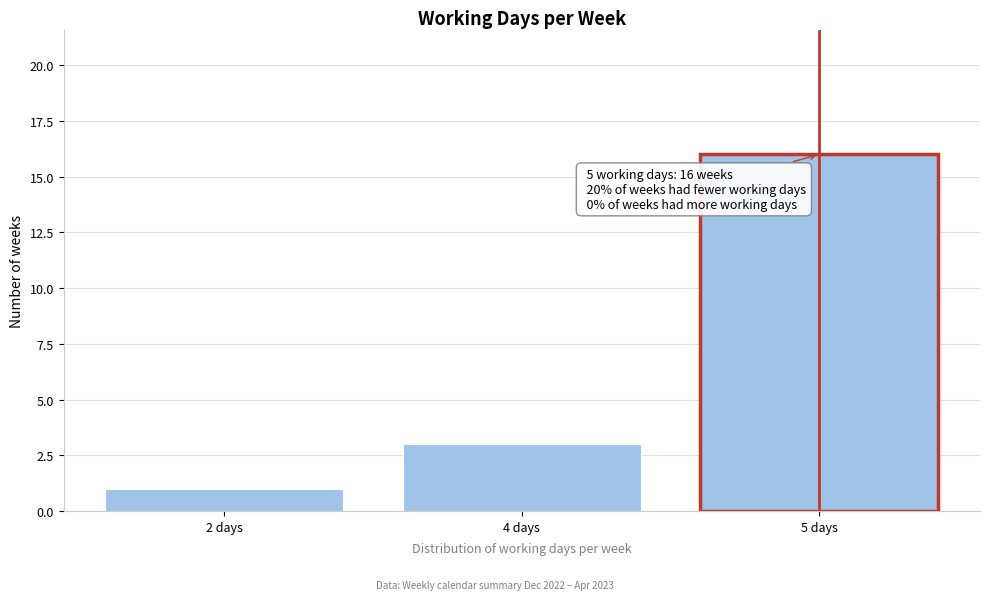

Reading left to right, extract all data points from this chart.

2 days=1	4 days=3	5 days=16